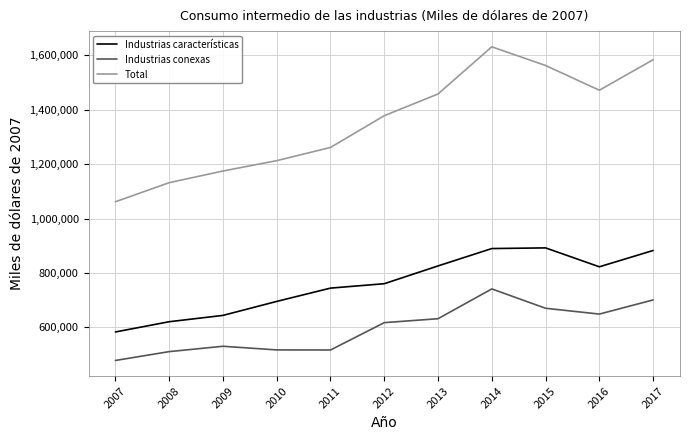

At 2011, list the series in order from smallest to largest.

Industrias conexas, Industrias características, Total